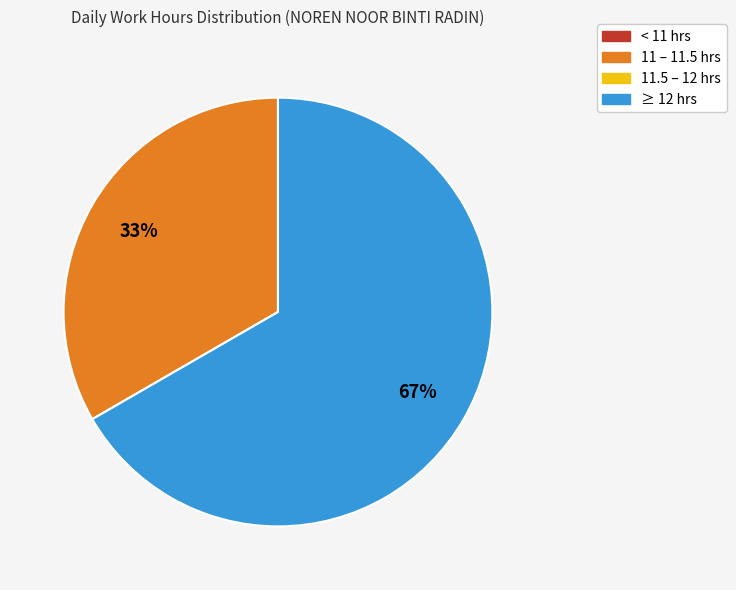

To the nearest percent, what is the average slice percentage?

25%